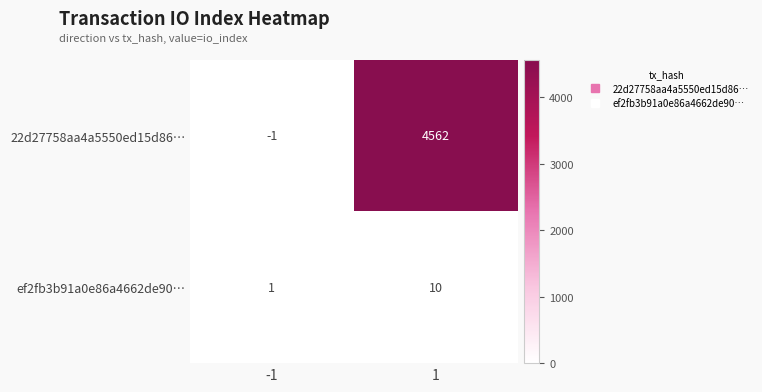

What is the difference between the 22d27758aa4a5550ed15d86… values at -1 and 1?

4563